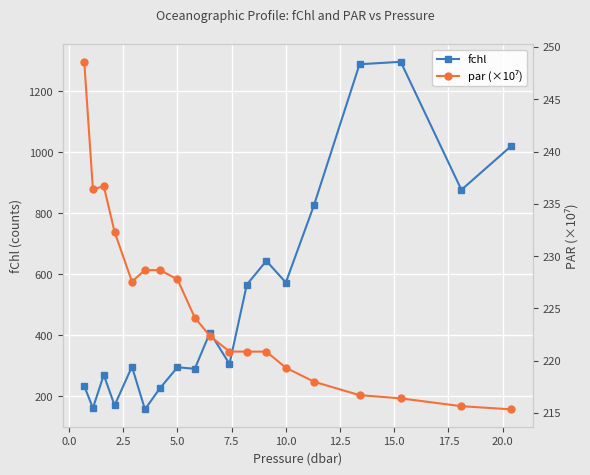

Reading left to right, what are all the values shown in this chart?

fchl: 233.5	161.0	270.0	170.0	297.0	157.0	227.0	295.0	290.0	409.0	306.0	566.0	644.0	573.0	827.0	1289.0	1297.0	877.0	1021.0
par (×10⁷): 248.6	236.4	236.7	232.3	227.6	228.7	228.7	227.8	224.1	222.4	220.9	220.9	220.9	219.3	218.0	216.7	216.4	215.6	215.3